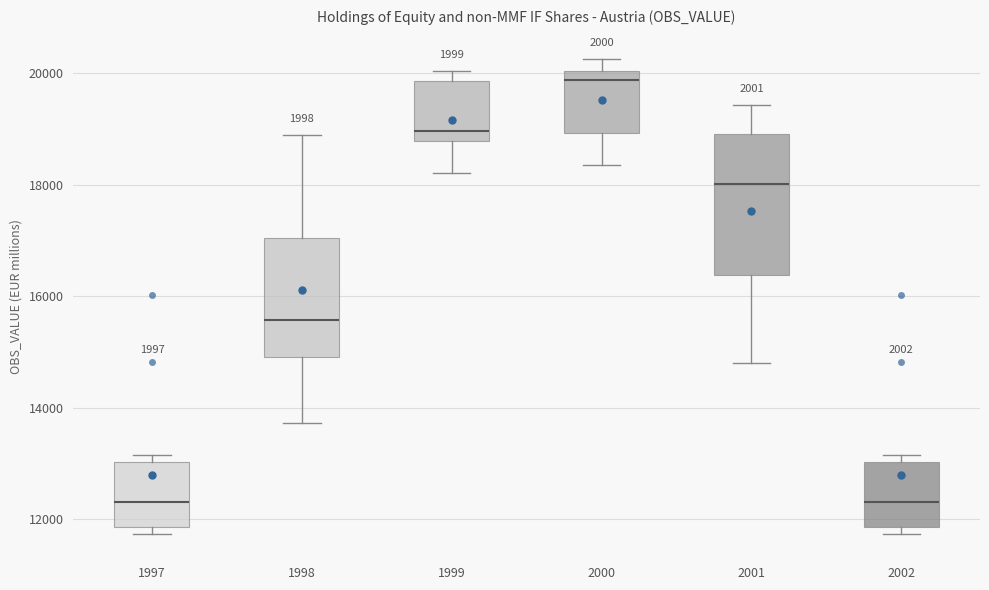

Reading left to right, transcribe this box plot: for each box, give where its median line is, the range the box spans, and where its two whiskers end, as read against the y-axis. The values are not printed on the chart, so give them approximately, as read against the axis.

1997: median 12400, box 11800 to 13000, whiskers 11800 (just below the box's lower edge) to 13200
1998: median 15600, box 15000 to 17000, whiskers 13800 to 18800
1999: median 19000, box 18800 to 19800, whiskers 18200 to 20000
2000: median 19800, box 19000 to 20000, whiskers 18400 to 20200
2001: median 18000, box 16400 to 19000, whiskers 14800 to 19400
2002: median 12400, box 11800 to 13000, whiskers 11800 (just below the box's lower edge) to 13200